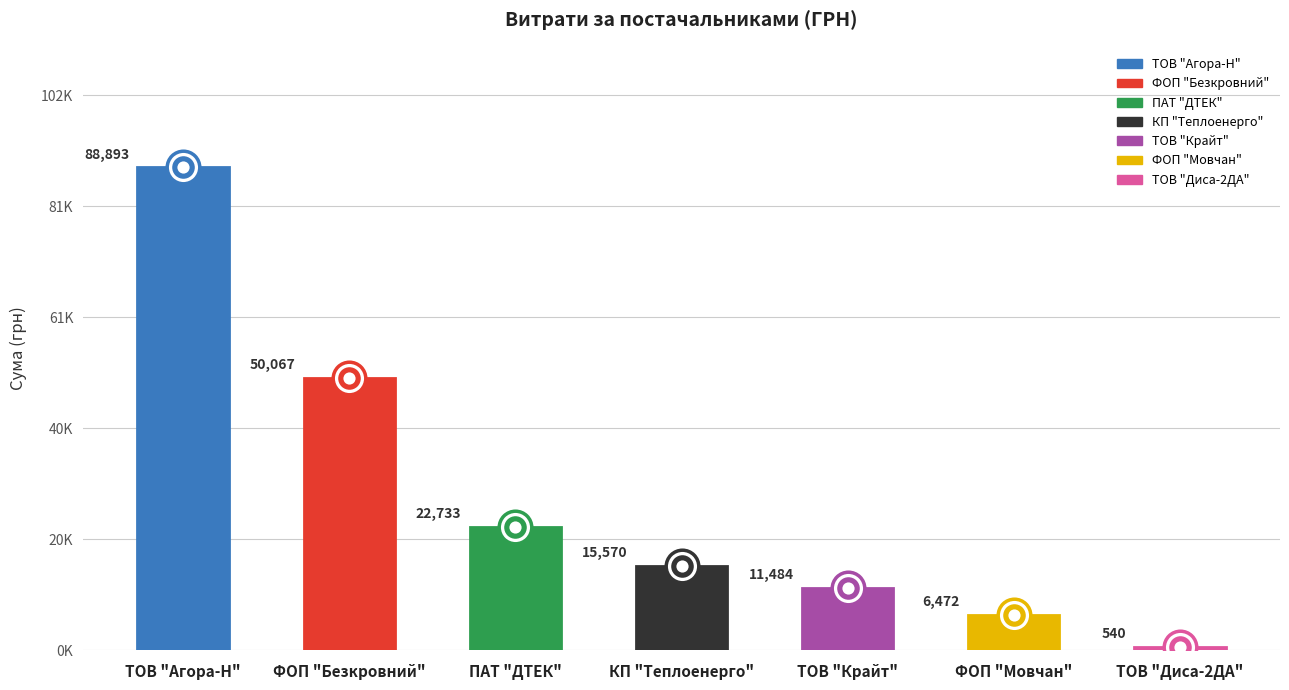

Approximately how many times larger is the value at КП "Теплоенерго" compared to ПАТ "ДТЕК"?

0.7